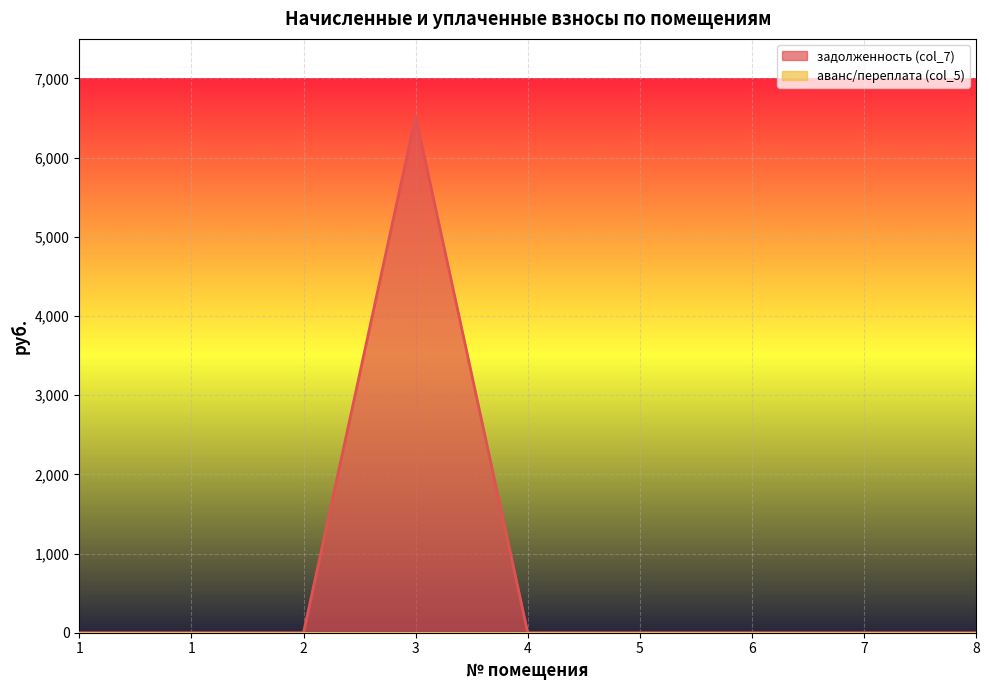

Which category has the lowest value across all series?

1